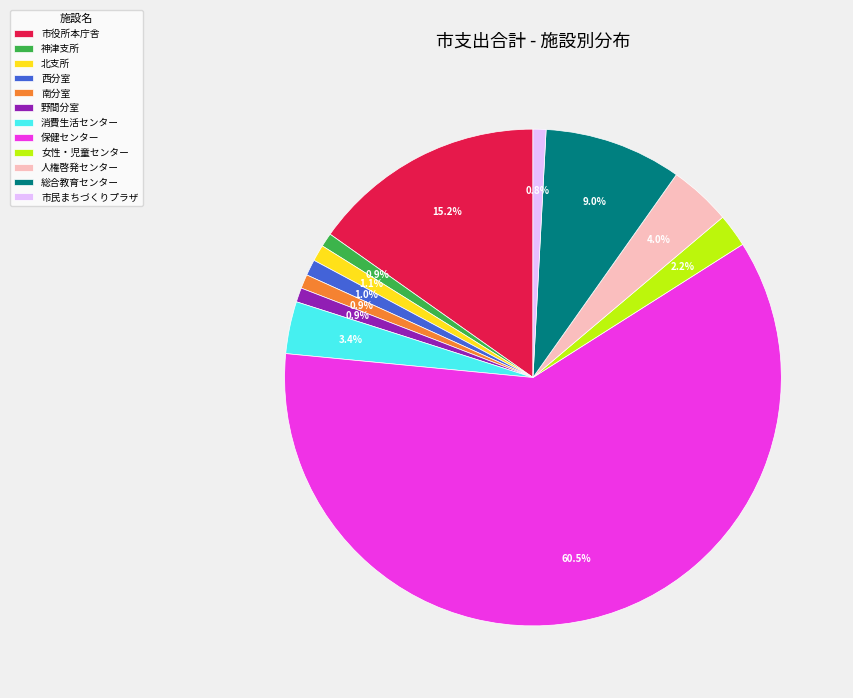

Which slice is the largest?

保健センター